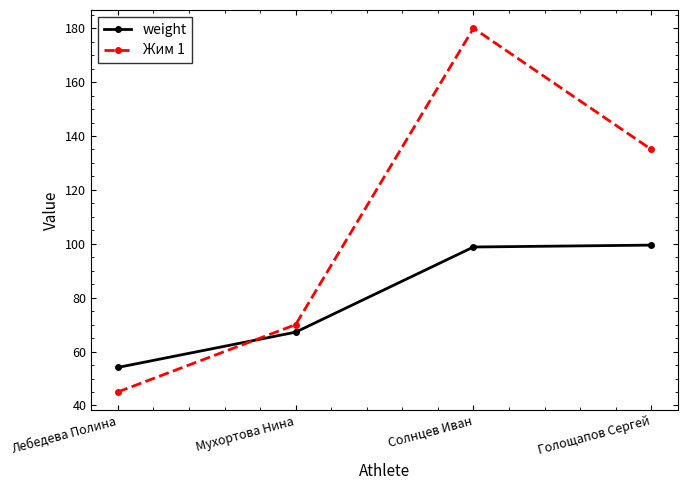

Rank the series at Мухортова Нина from highest to lowest value.

Жим 1, weight